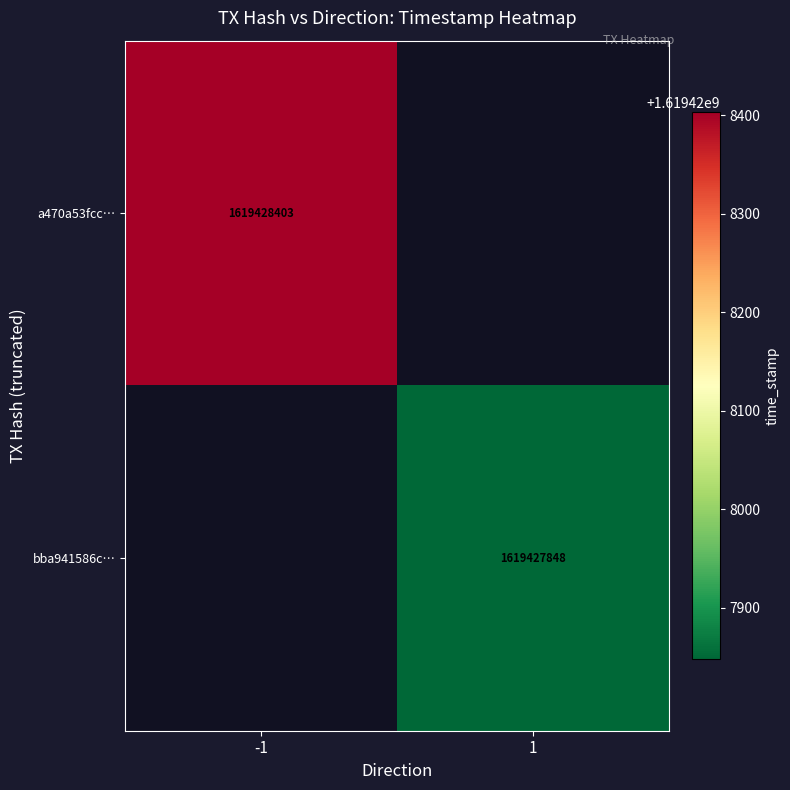

Reading right to left, what are all the values shown in this chart?

a470a53fcc67b7a7c9a3b935f96f8982fe2484d: 1619428403	-1
bba941586cf371e4e9ce51411cd7e82446b26dd: 1619427848	1